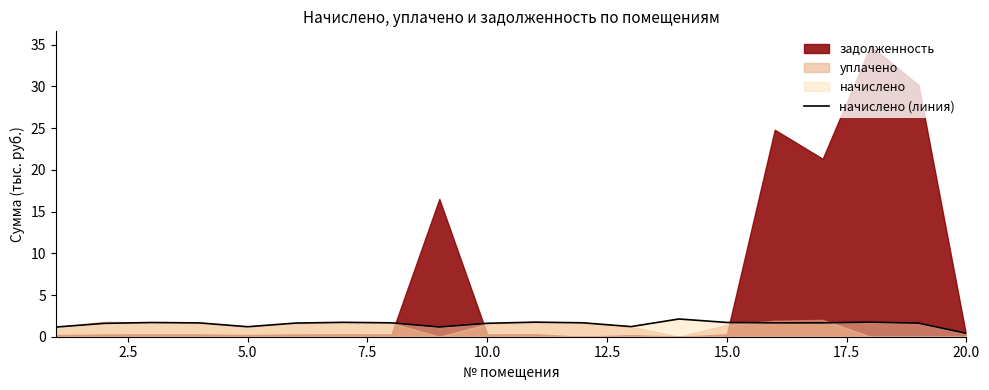

Between 7.5 and 20.0, which is larger?

7.5